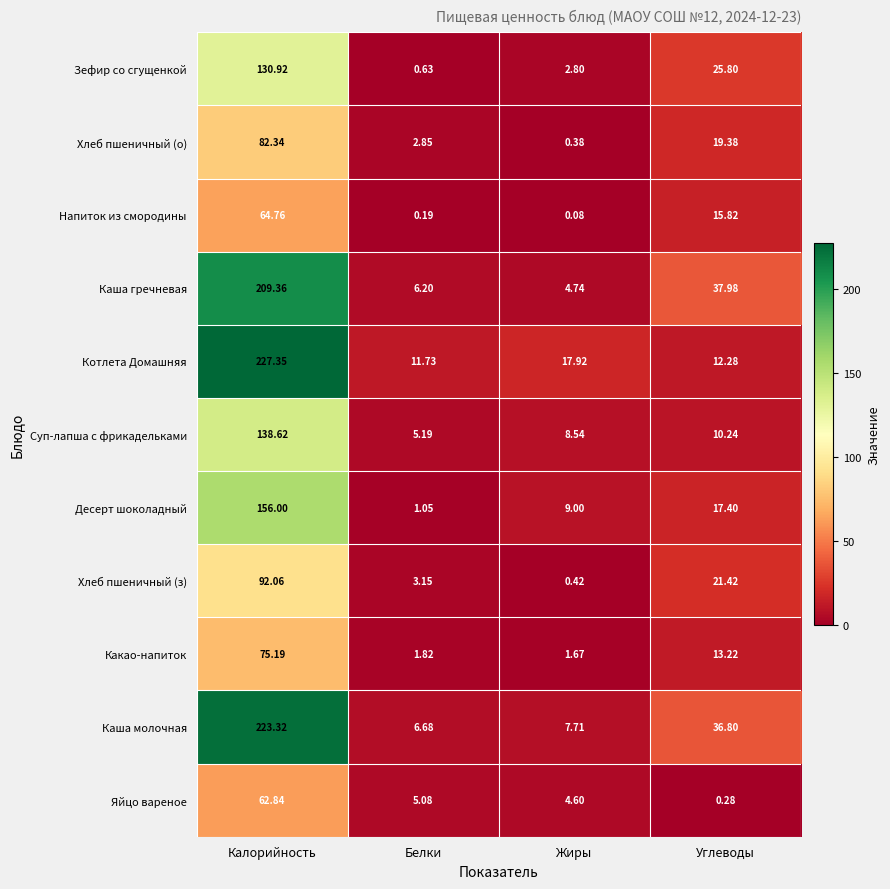

Which series changed the most between Калорийность and Жиры?

Каша молочная